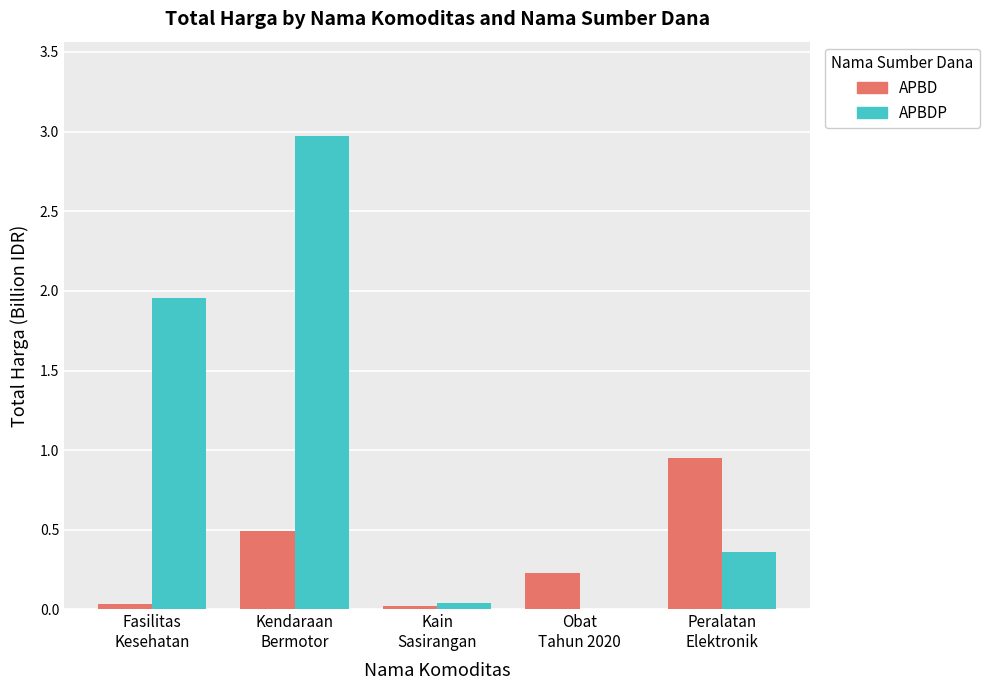

What is the sum of all APBD values?

1.7